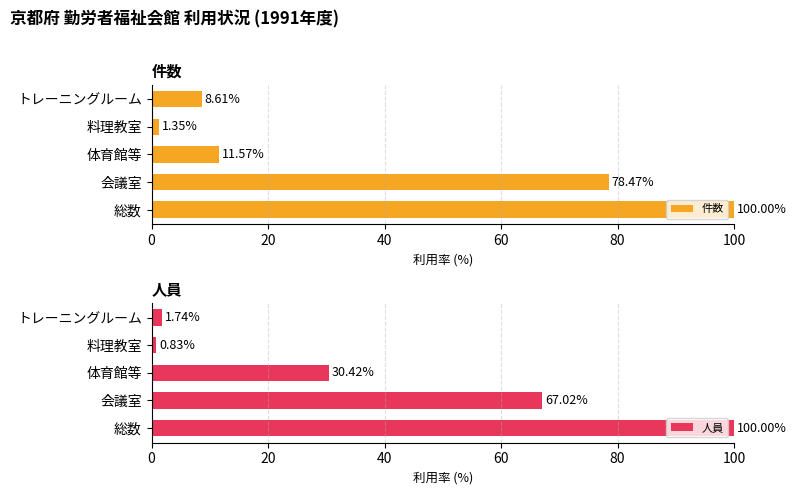

Count the number of categories in the chart.

5